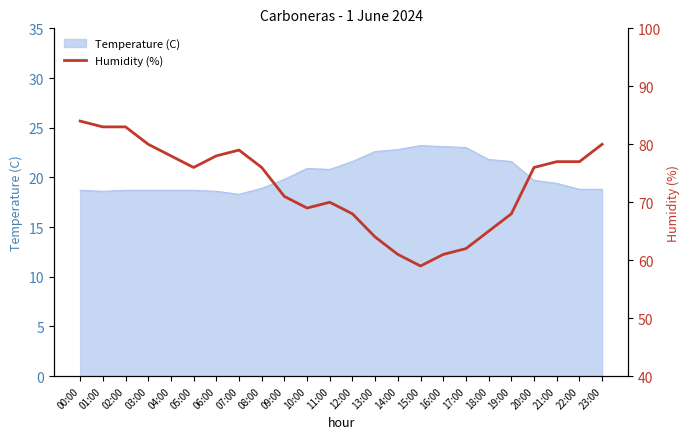

Where is the first local minimum?

05:00